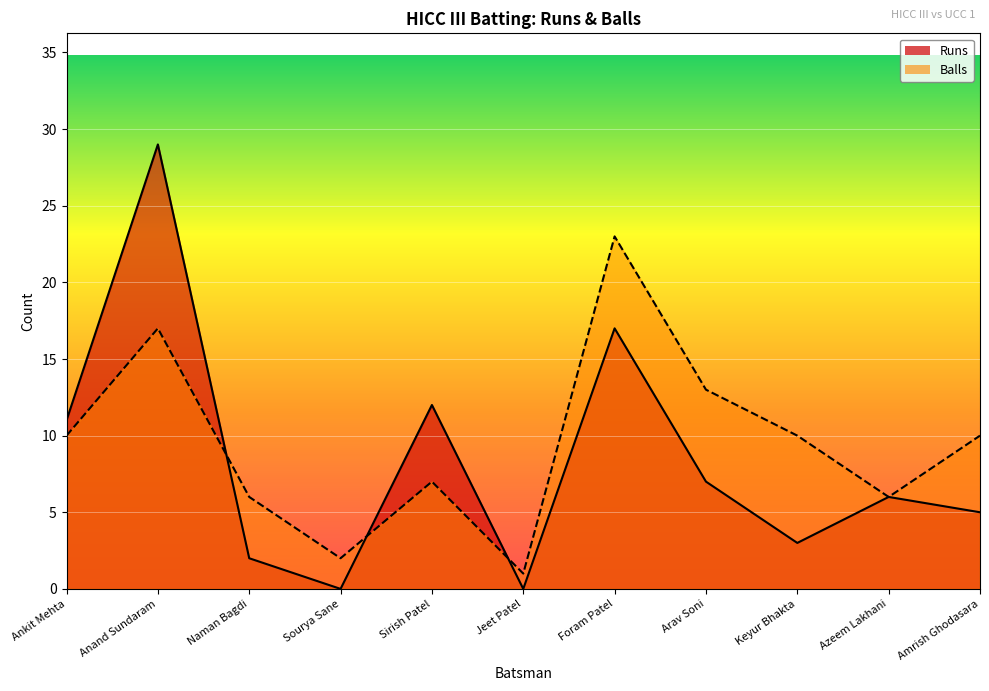

Reading left to right, what are all the values shown in this chart?

Runs: 11	29	2	0	12	0	17	7	3	6	5
Balls: 10	17	6	2	7	1	23	13	10	6	10